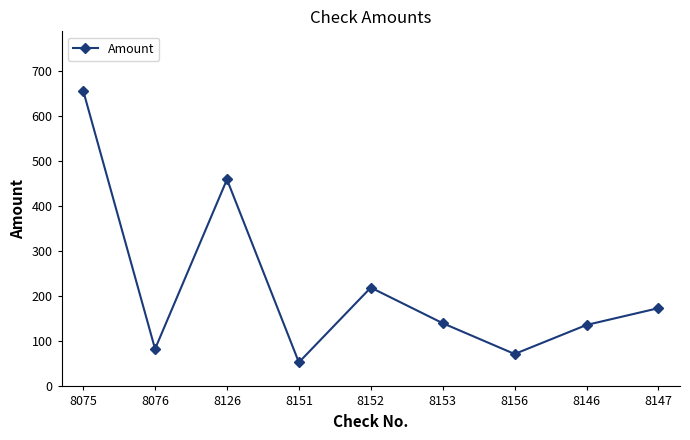

True or false: the data has more than 1 interior local peaks.

True